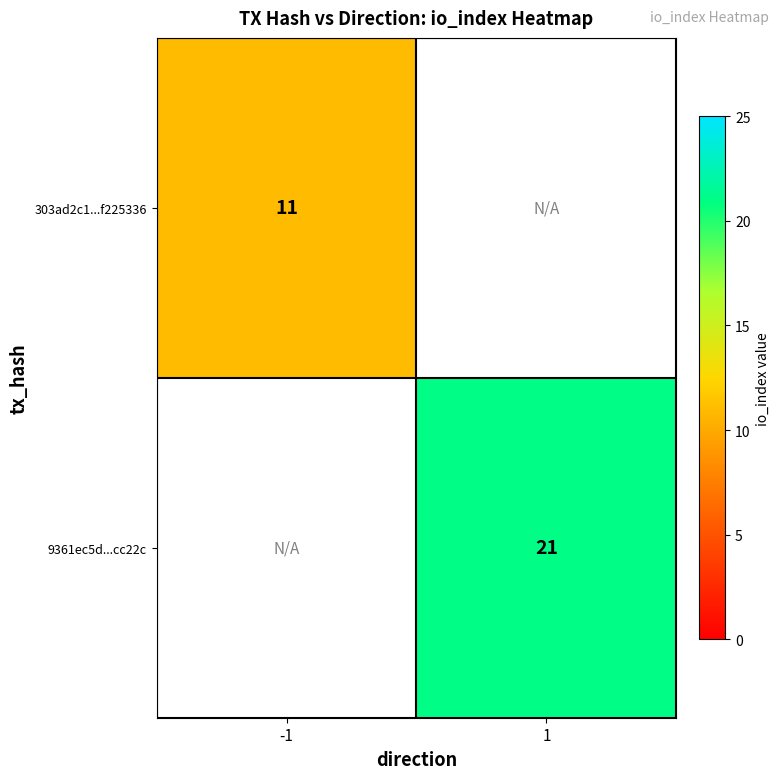

Is the value of 9361ec5d...cc22c at 1 greater than the value of 303ad2c1...f225336 at -1?

Yes